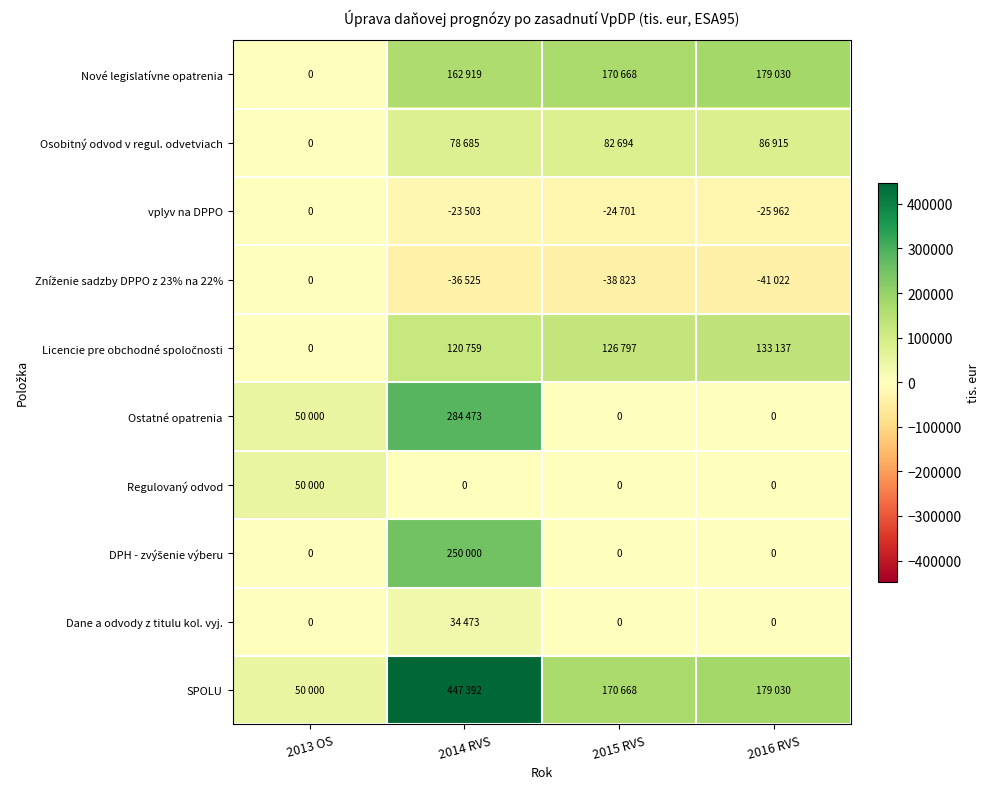

Which category has the lowest value in the Nové legislatívne opatrenia series?

2013 OS